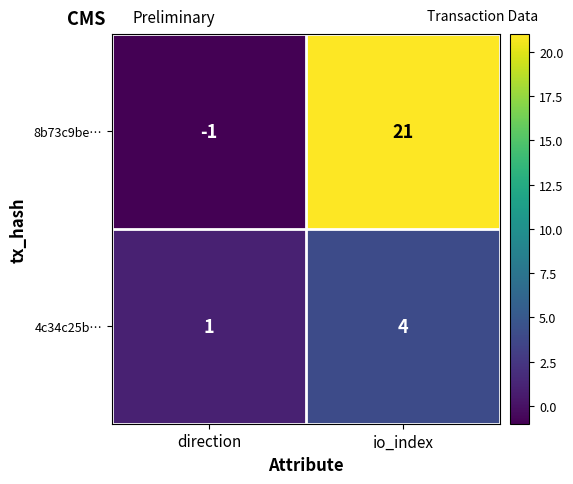

At which category does the chart reach its peak across all series?

io_index